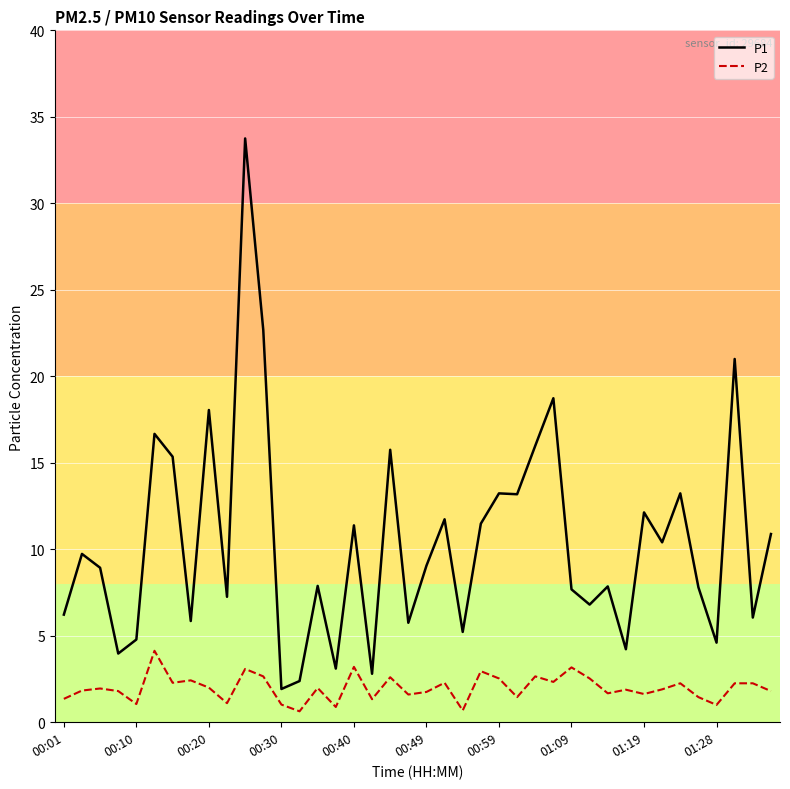

Which series has the largest total across all categories?

P1